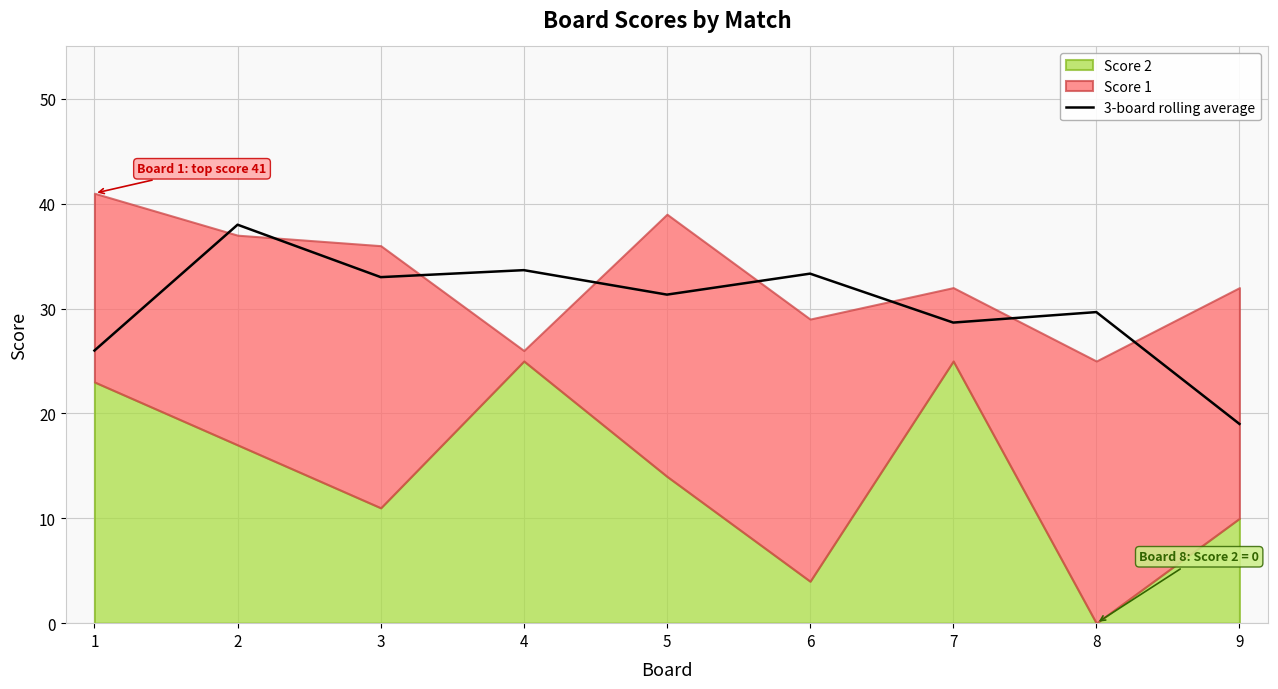

Does the chart display data point markers on the line(s)?

No